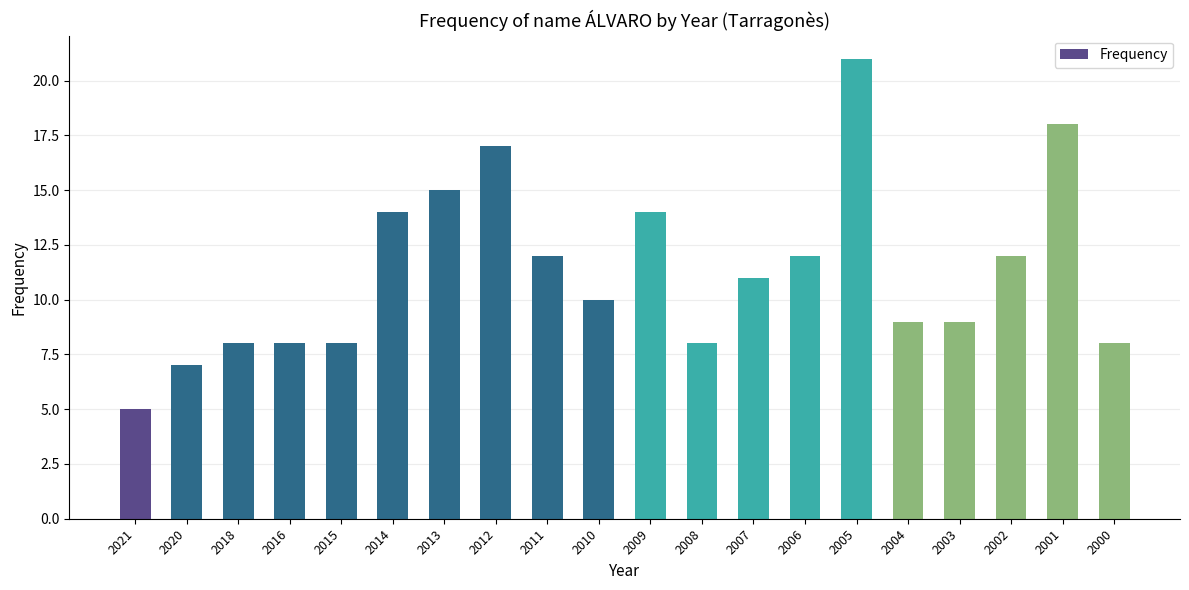

Reading right to left, what are all the values shown in this chart?

8	18	12	9	9	21	12	11	8	14	10	12	17	15	14	8	8	8	7	5